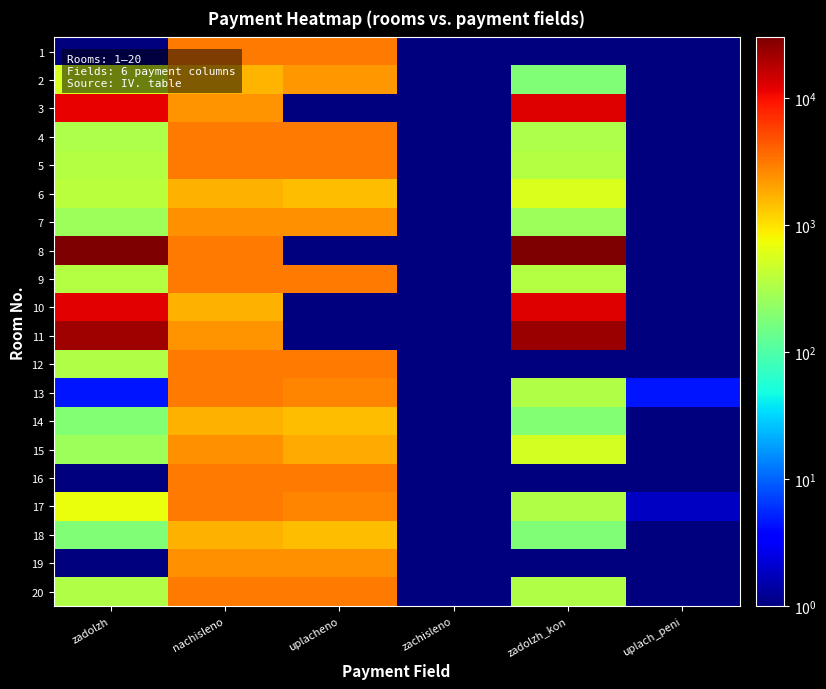

What is the spread (max minus min) of values at uplach_peni?

3.4